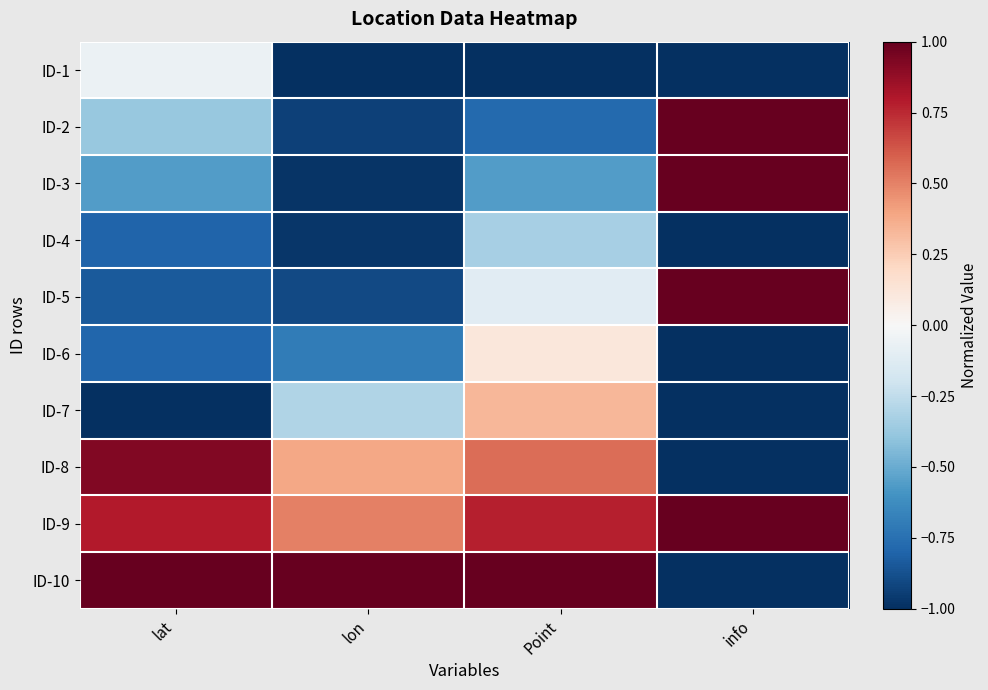

What is the smallest value displayed?

-1.0